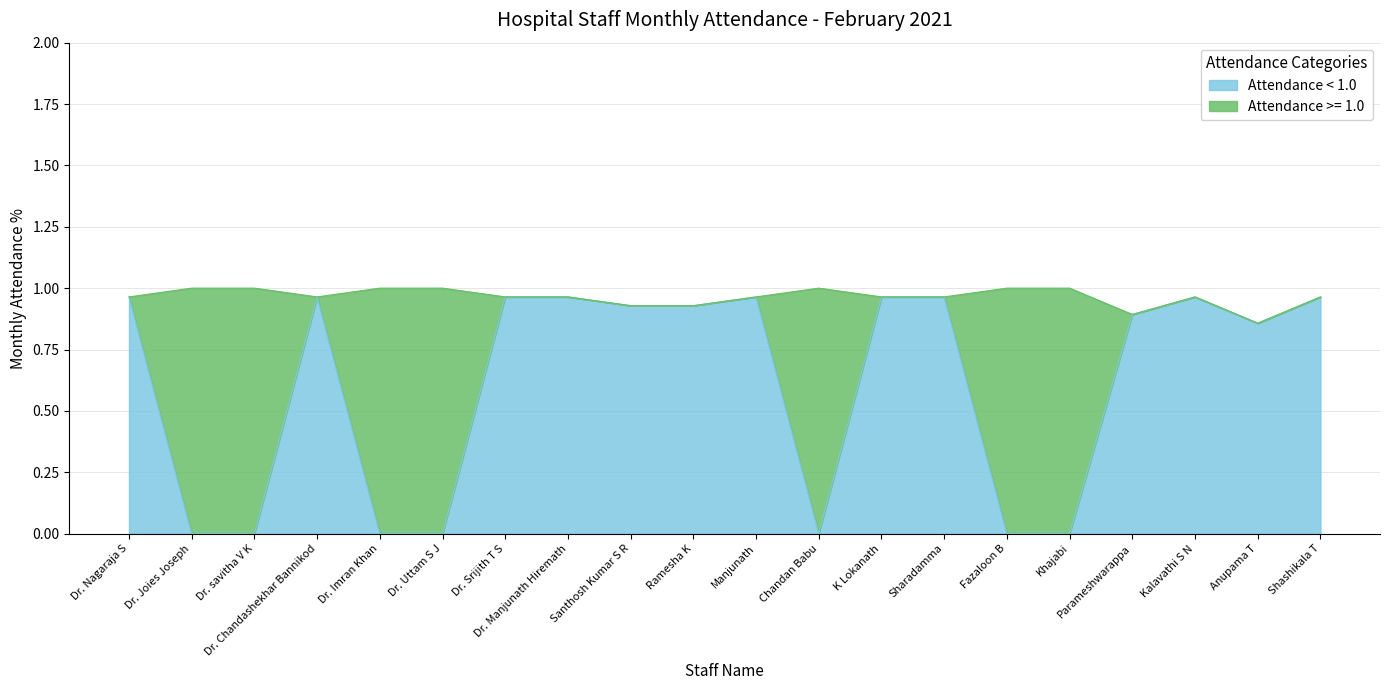

The Attendance < 1.0 series shows 1.3 at Dr. Chandashekhar Bannikod. True or false?

False